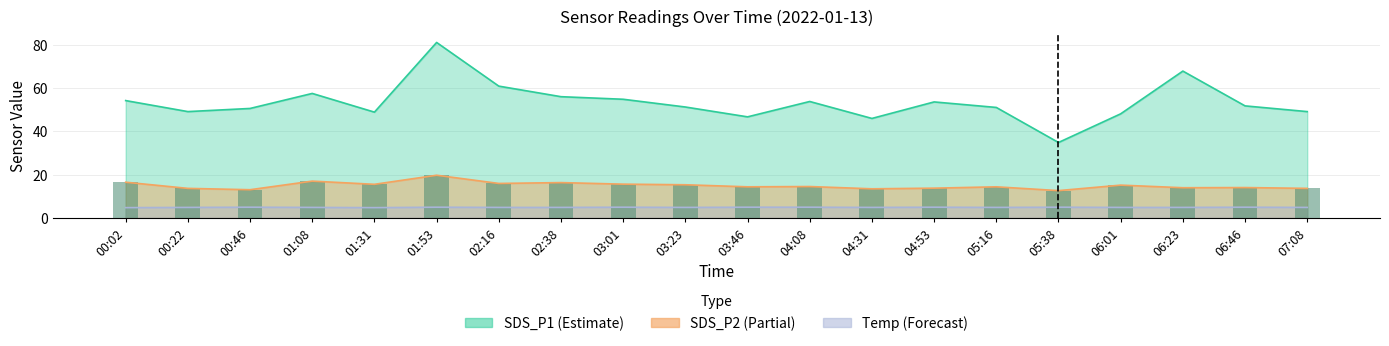

What is the value of the SDS_P1 bar at the 9th from the left?

54.8